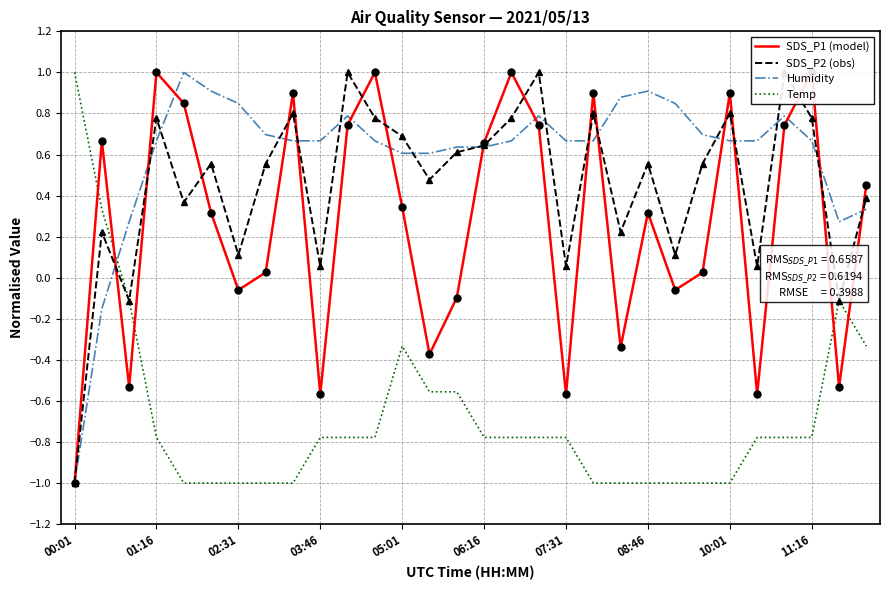

What is the difference between the second highest and minimum values in the Humidity series?

1.9